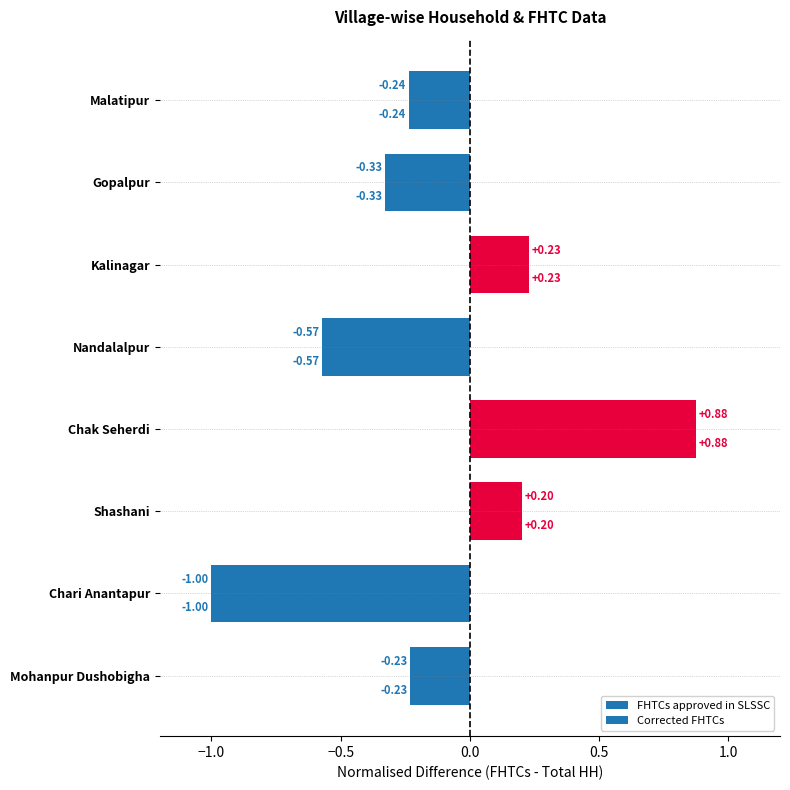

What is the difference between the second highest and minimum values in the Corrected FHTCs series?

1.2